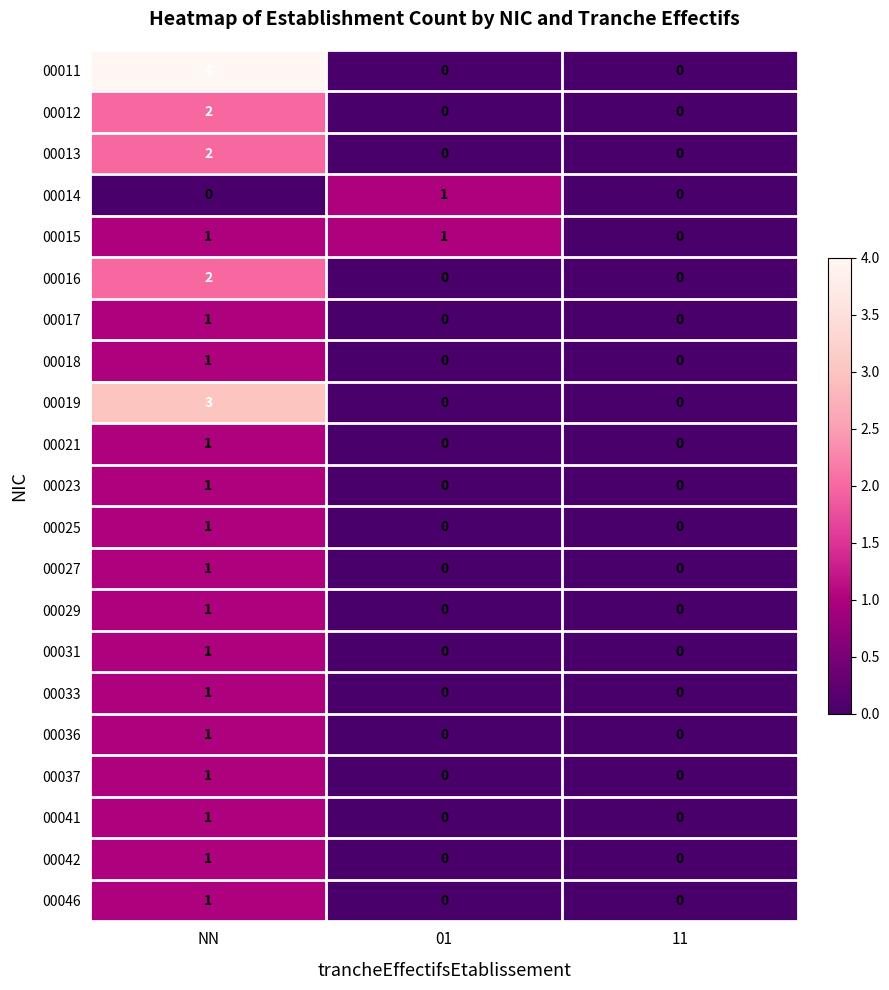

The value of 00025 at 01 is 0. True or false?

True